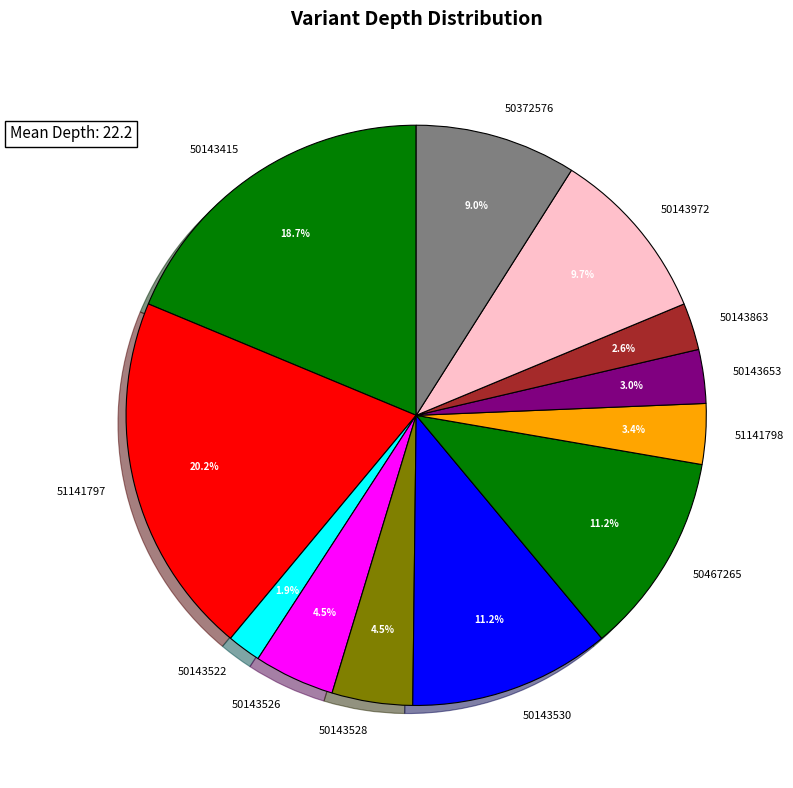

How many segments does this pie chart have?

12